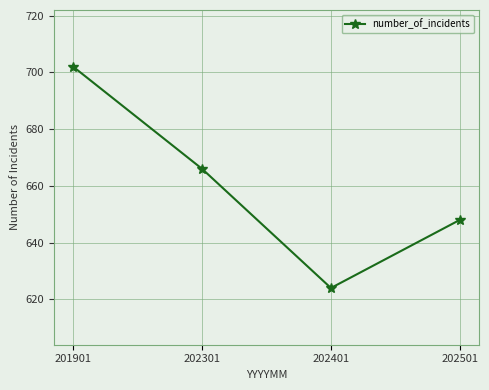

Does the chart have visible grid lines?

Yes